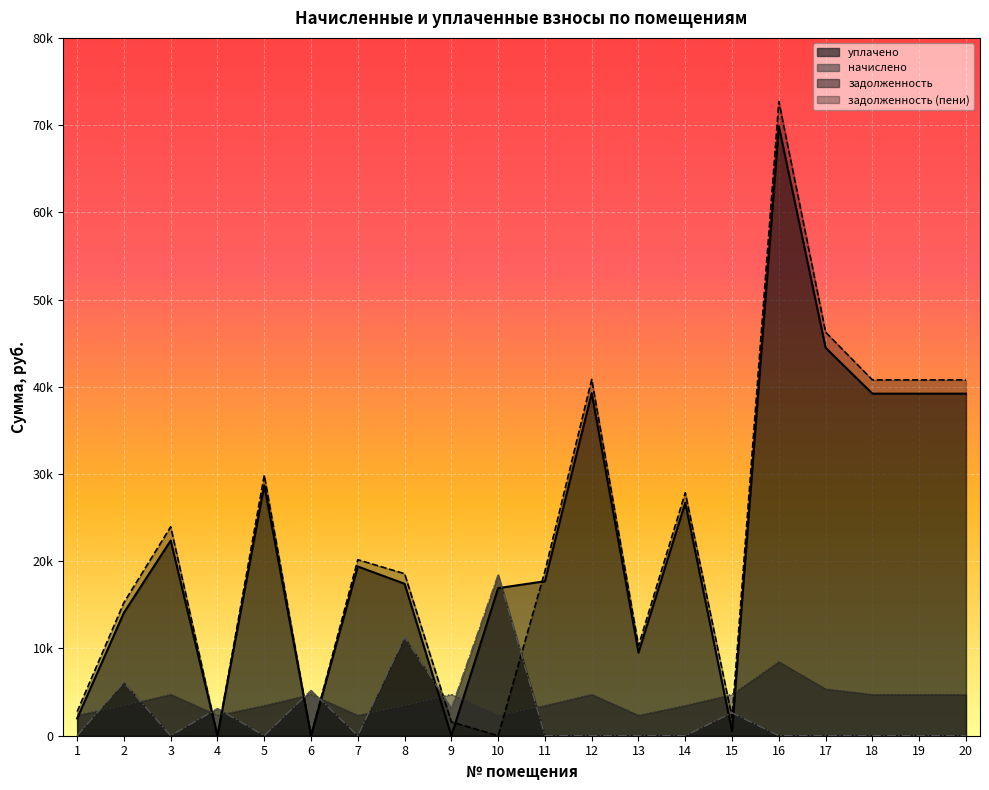

Does the chart display data point markers on the line(s)?

No